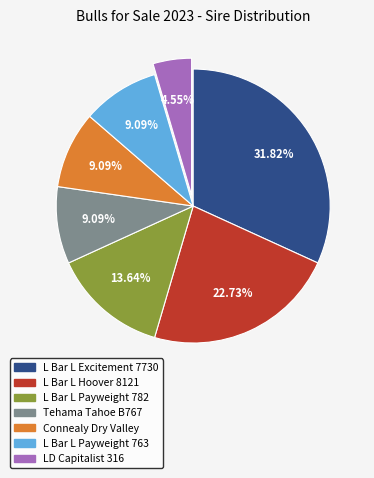

What percentage is the L Bar L Hoover 8121 slice, to the nearest percent?

23%